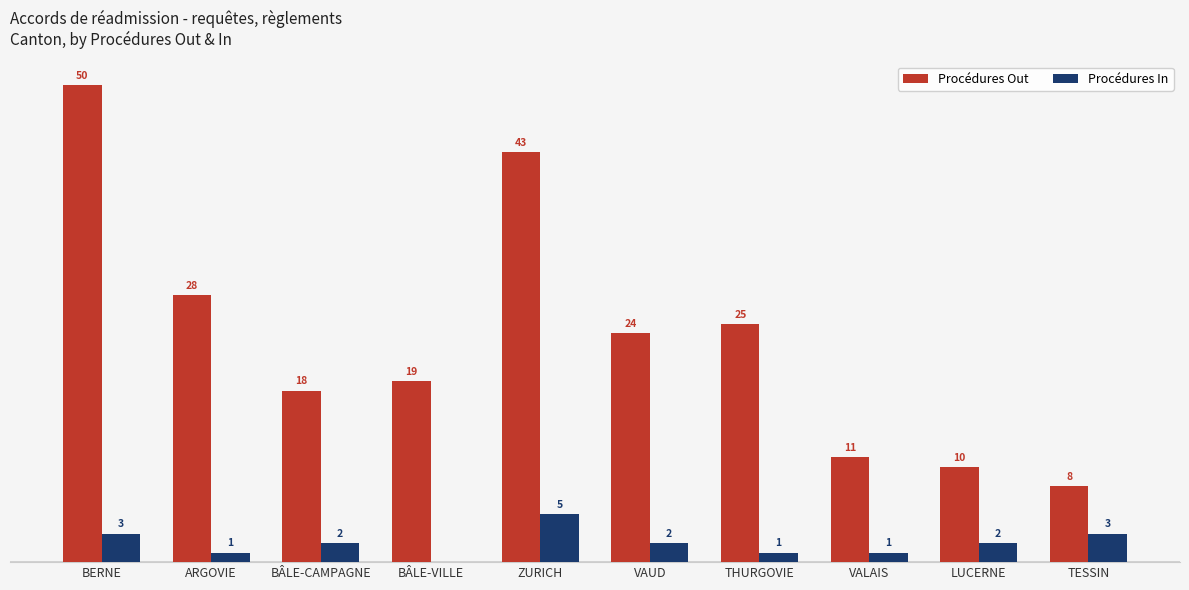

At which label is Procédures Out closest to 29?

ARGOVIE